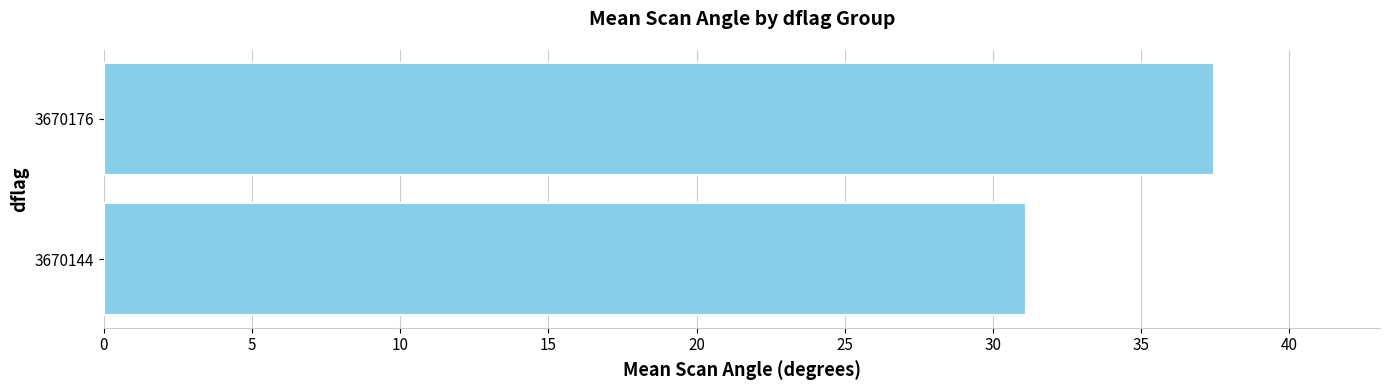

Between 3670176 and 3670144, which is larger?

3670176